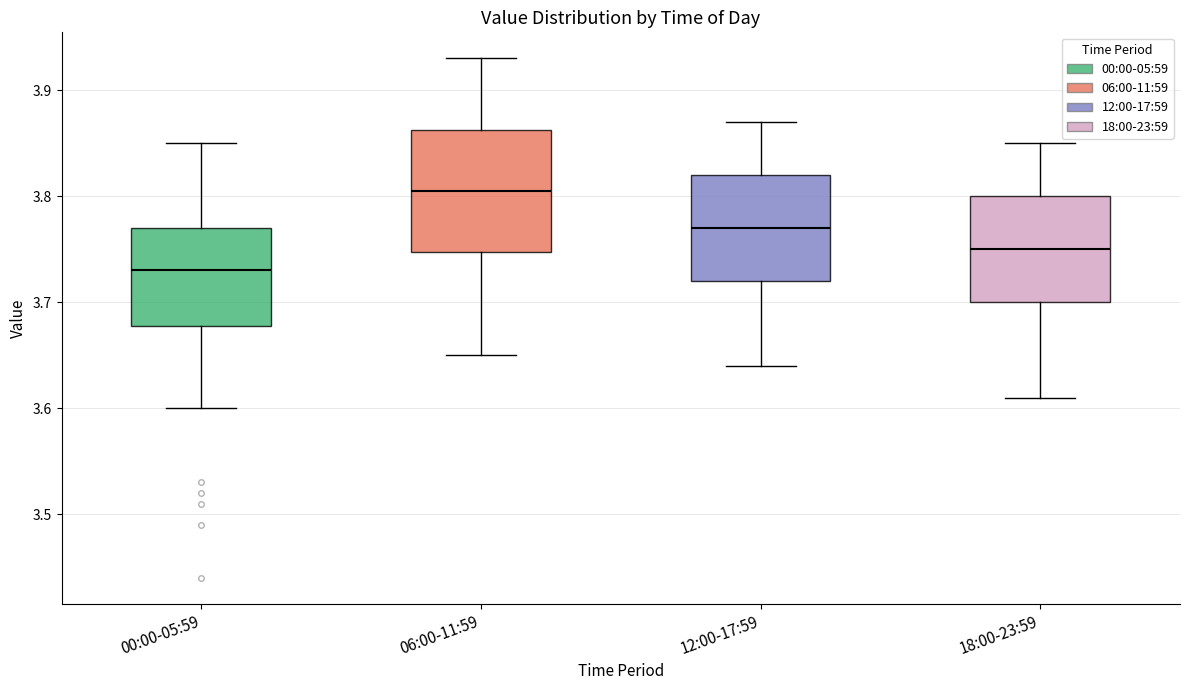

Which box is the tallest, from its lower edge to its upper edge?

06:00-11:59